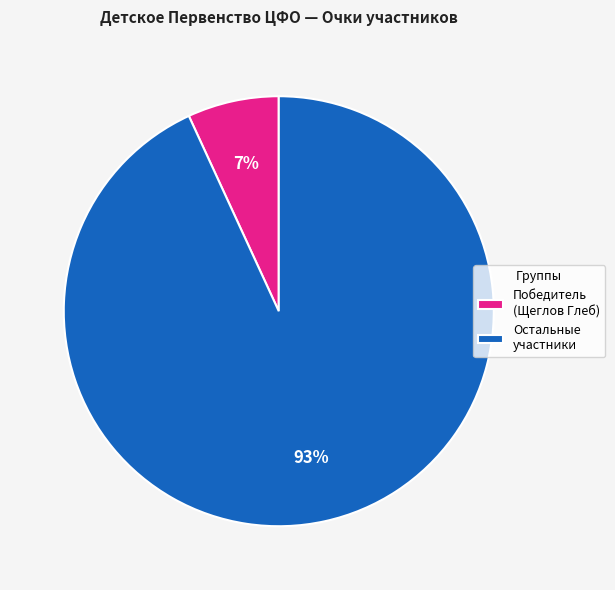

Which has a higher value, Победитель (Щеглов Глеб) or Остальные участники?

Остальные участники